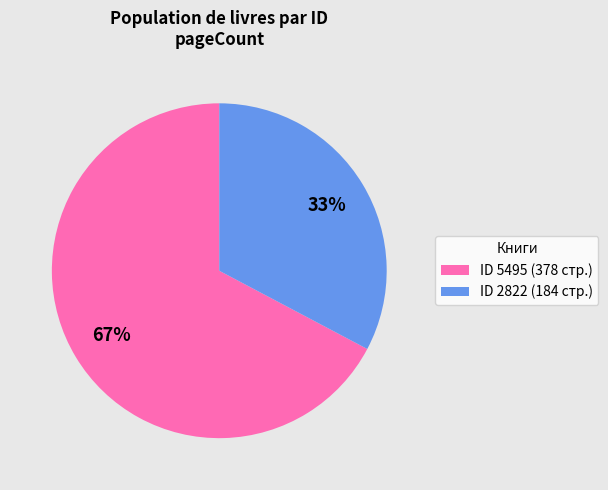

To the nearest percent, what is the average slice percentage?

50%